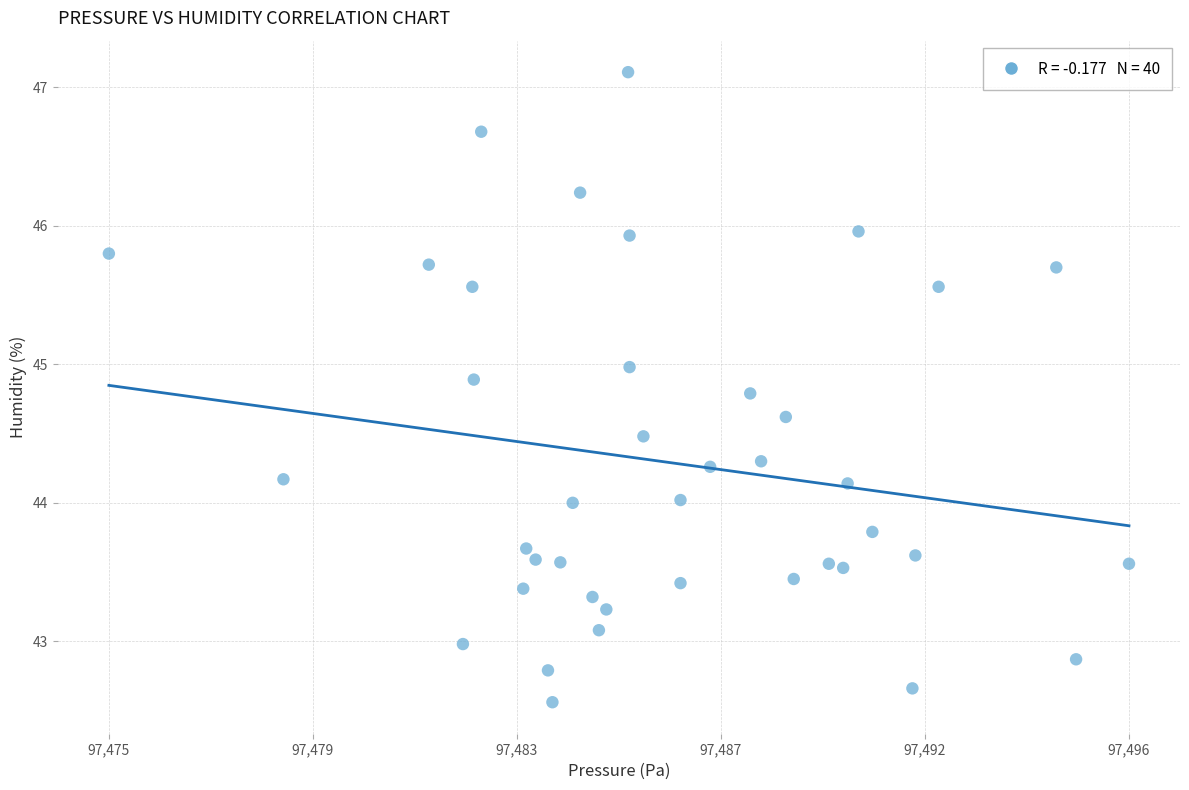

What is the range of X values (max minus min)?

20.6